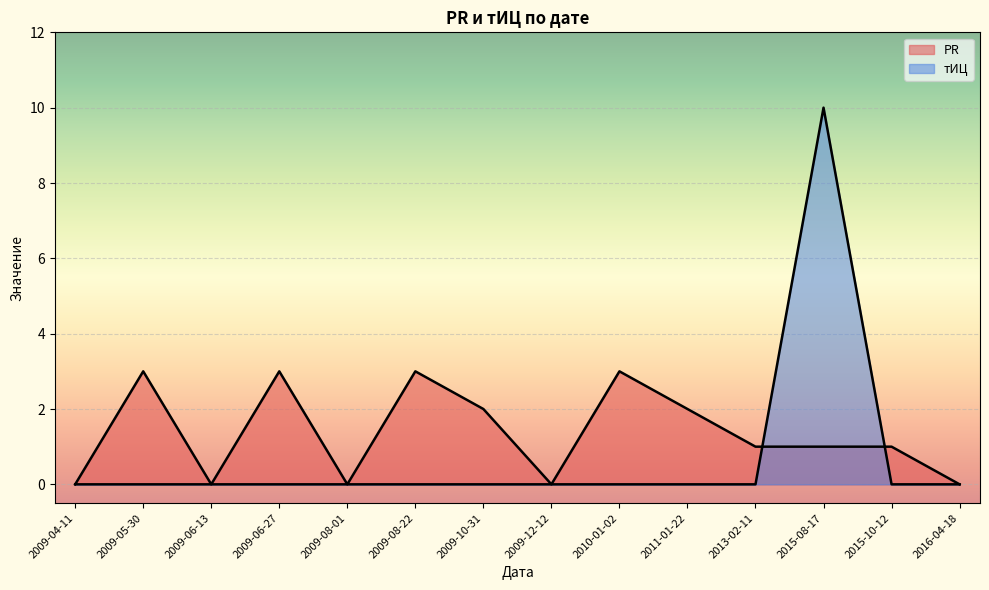

Which has a higher value, 2011-01-22 or 2015-08-17?

2011-01-22